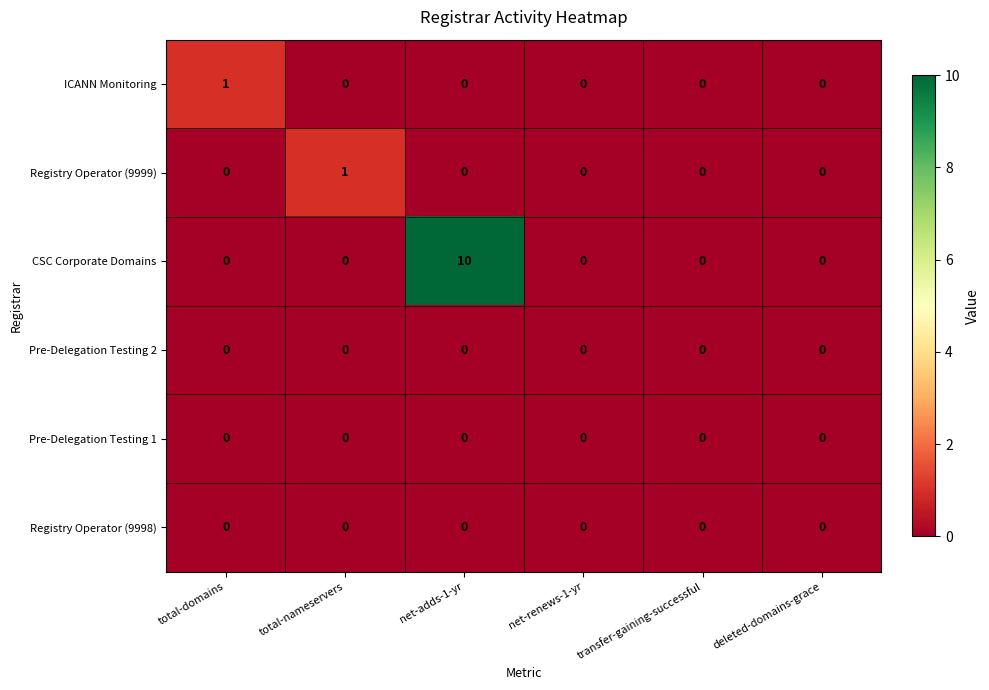

At which category is the sum across all series the highest?

net-adds-1-yr